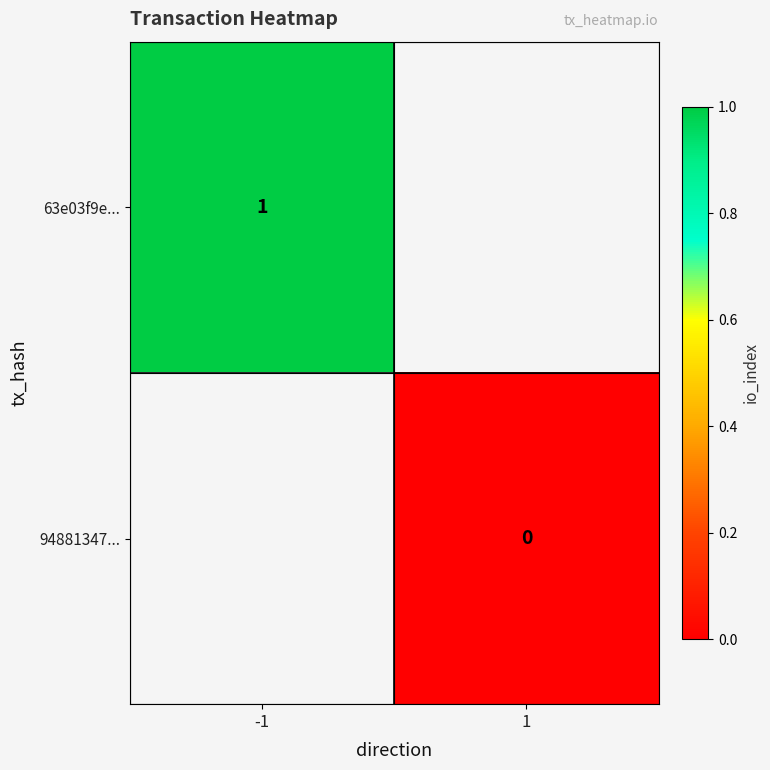

The 63e03f9e... series shows 2 at -1. True or false?

False